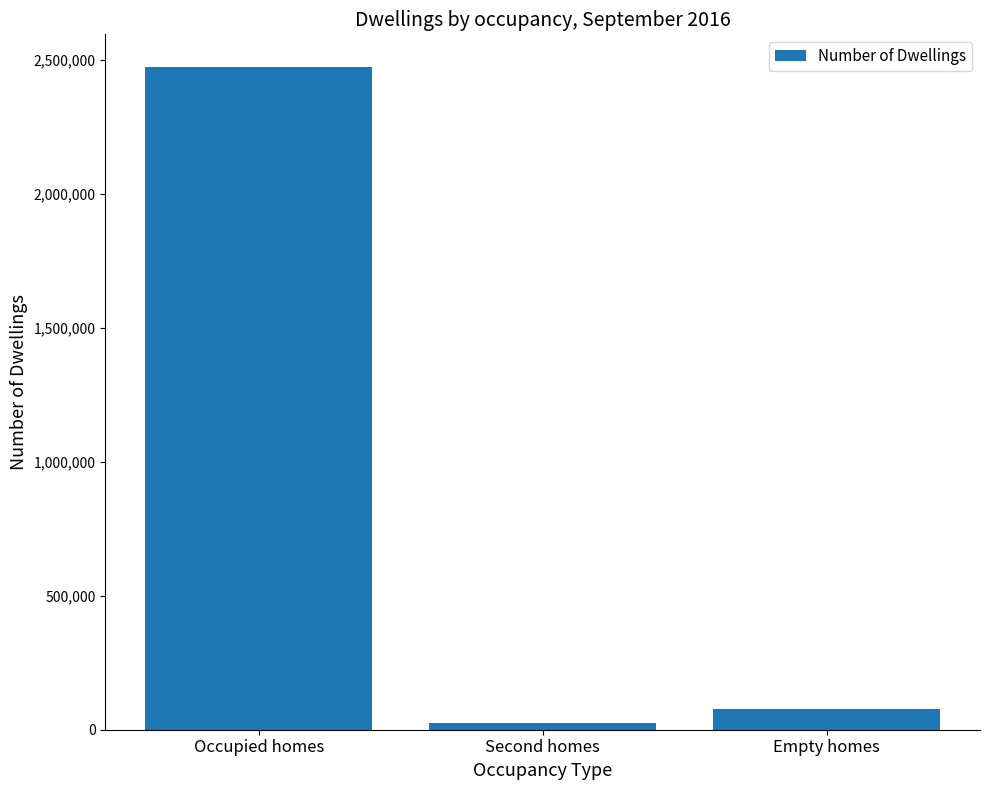

What is the change in value from Occupied homes to Empty homes?

-2391423